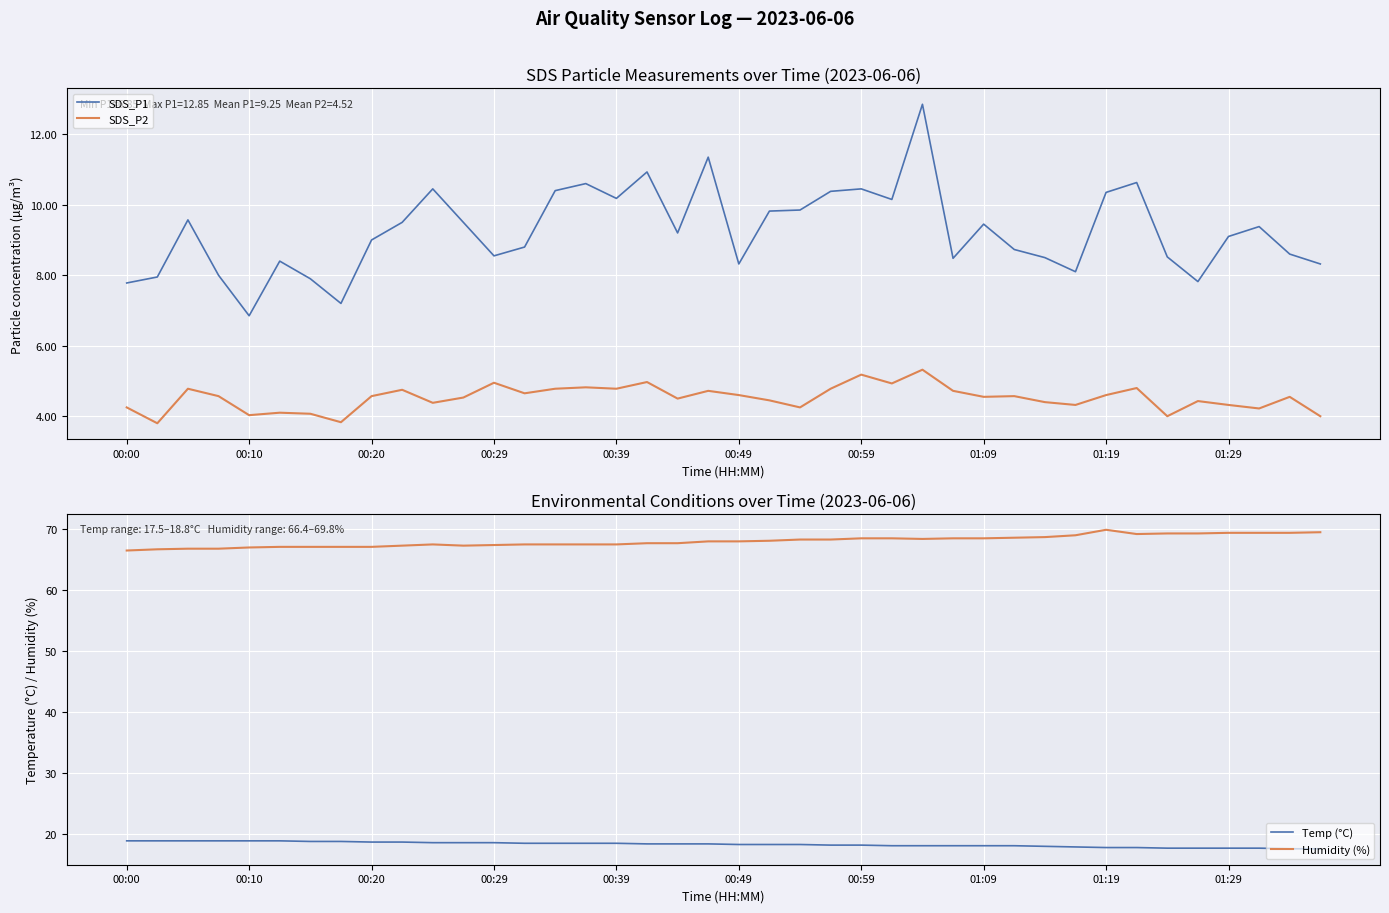

What is the greatest value displayed?

69.8